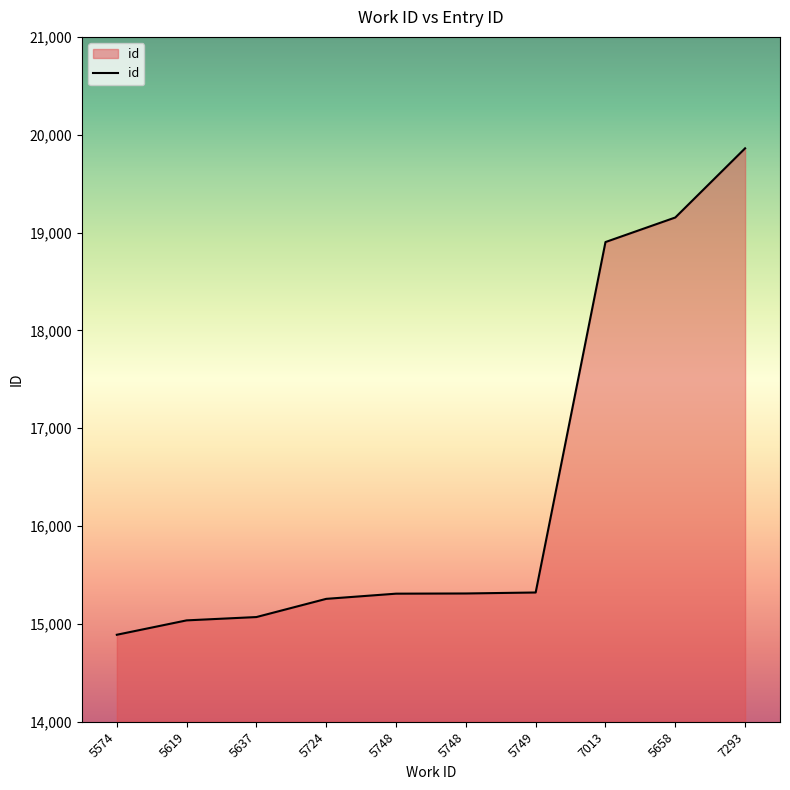

List the labels in order of value, largest first.

7293, 5658, 7013, 5749, 5748, 5748, 5724, 5637, 5619, 5574